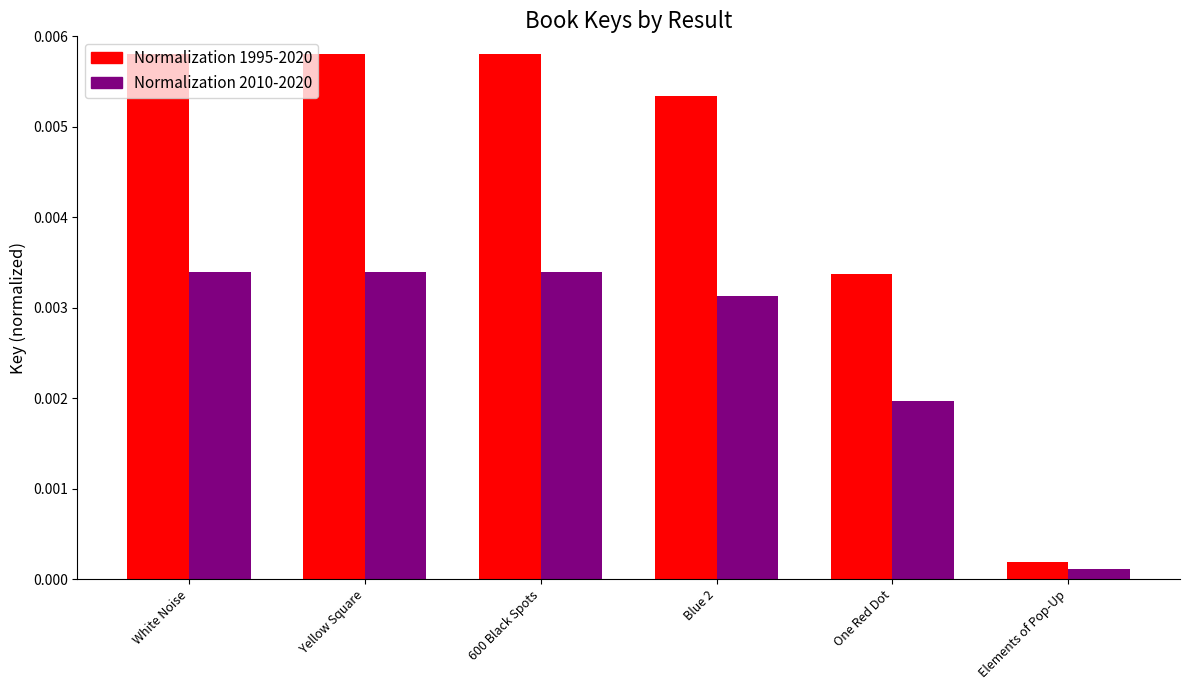

Which series has the largest total across all categories?

Normalization 1995-2020